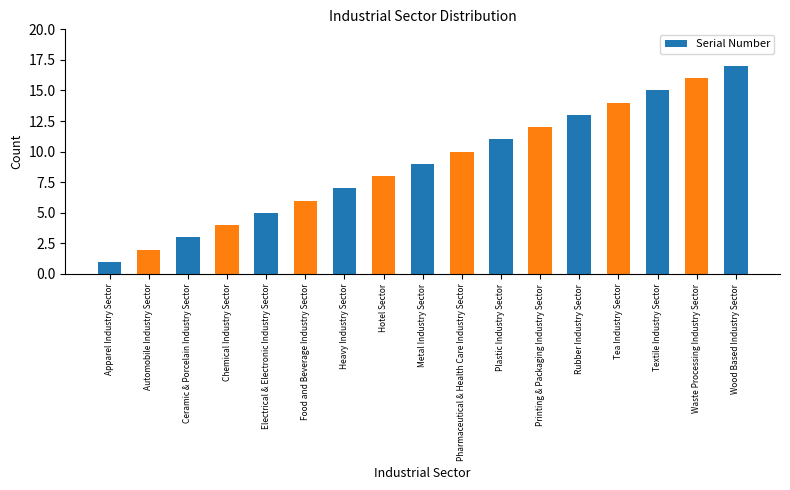

How many bars are there in total?

17